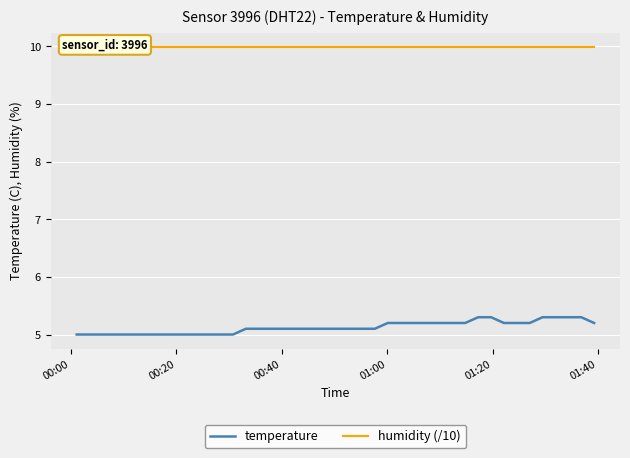

What are all the series names shown in the legend?

temperature, humidity (/10)